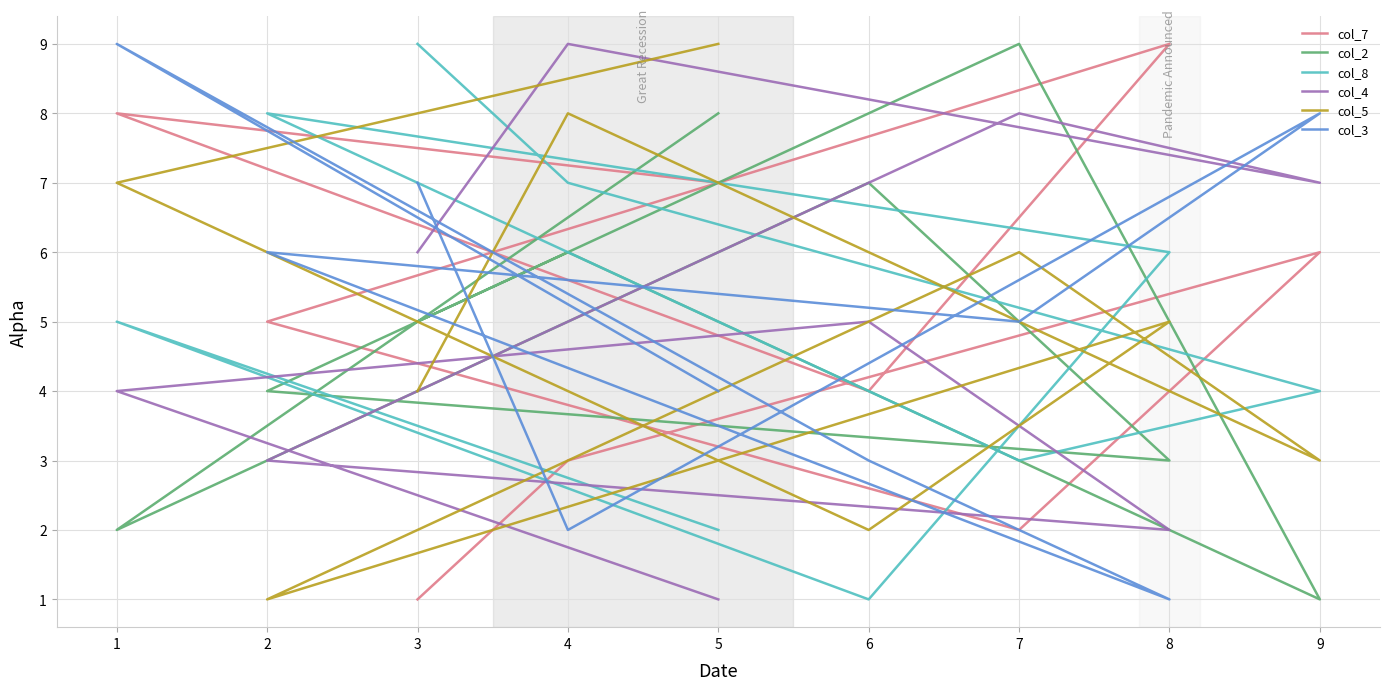

Rank the categories by col_2 value from highest to lowest.

7, 5, 6, 4, 3, 2, 8, 1, 9